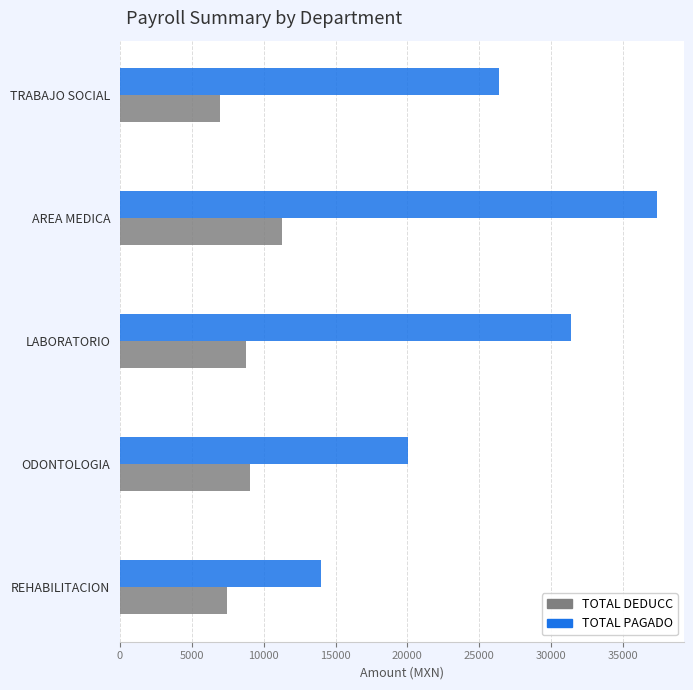

At ODONTOLOGIA, list the series in order from largest to smallest.

TOTAL PAGADO, TOTAL DEDUCC